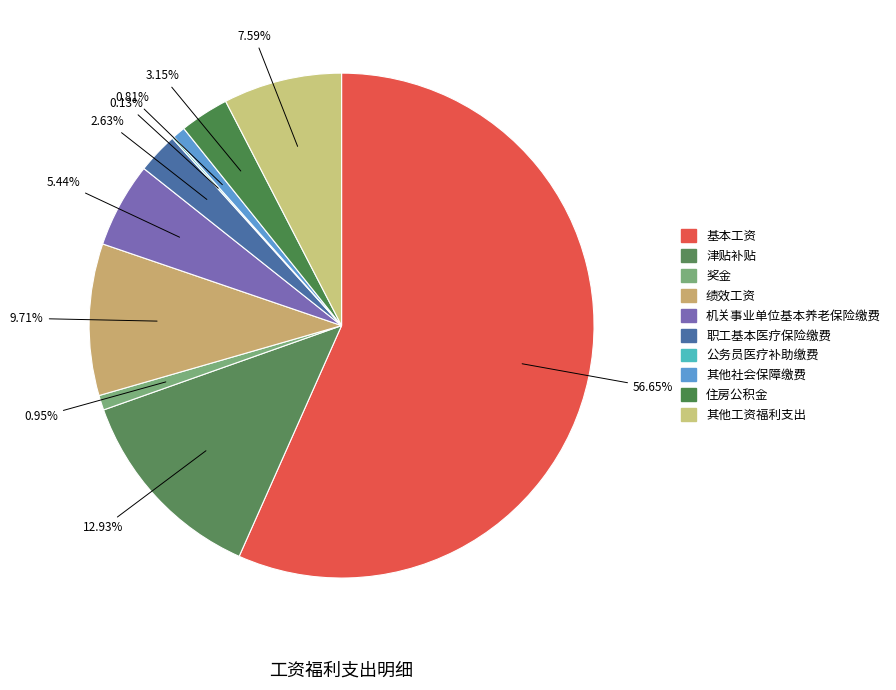

Rank the categories by value from lowest to highest.

公务员医疗补助缴费, 其他社会保障缴费, 奖金, 职工基本医疗保险缴费, 住房公积金, 机关事业单位基本养老保险缴费, 其他工资福利支出, 绩效工资, 津贴补贴, 基本工资